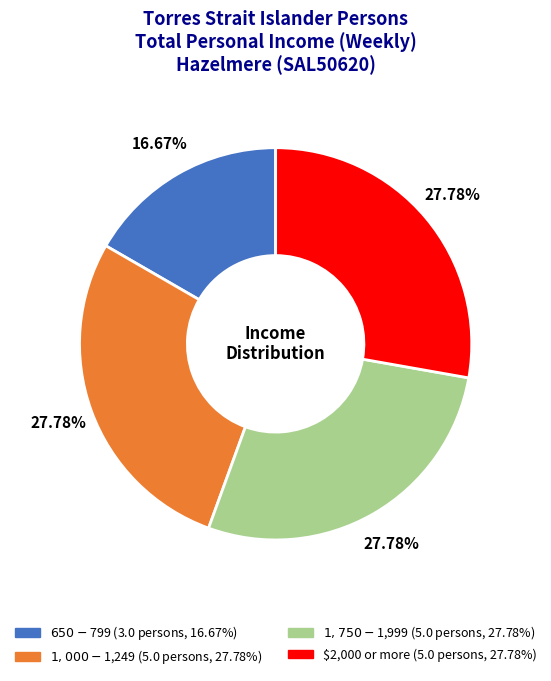

To the nearest percent, what is the average slice percentage?

25%